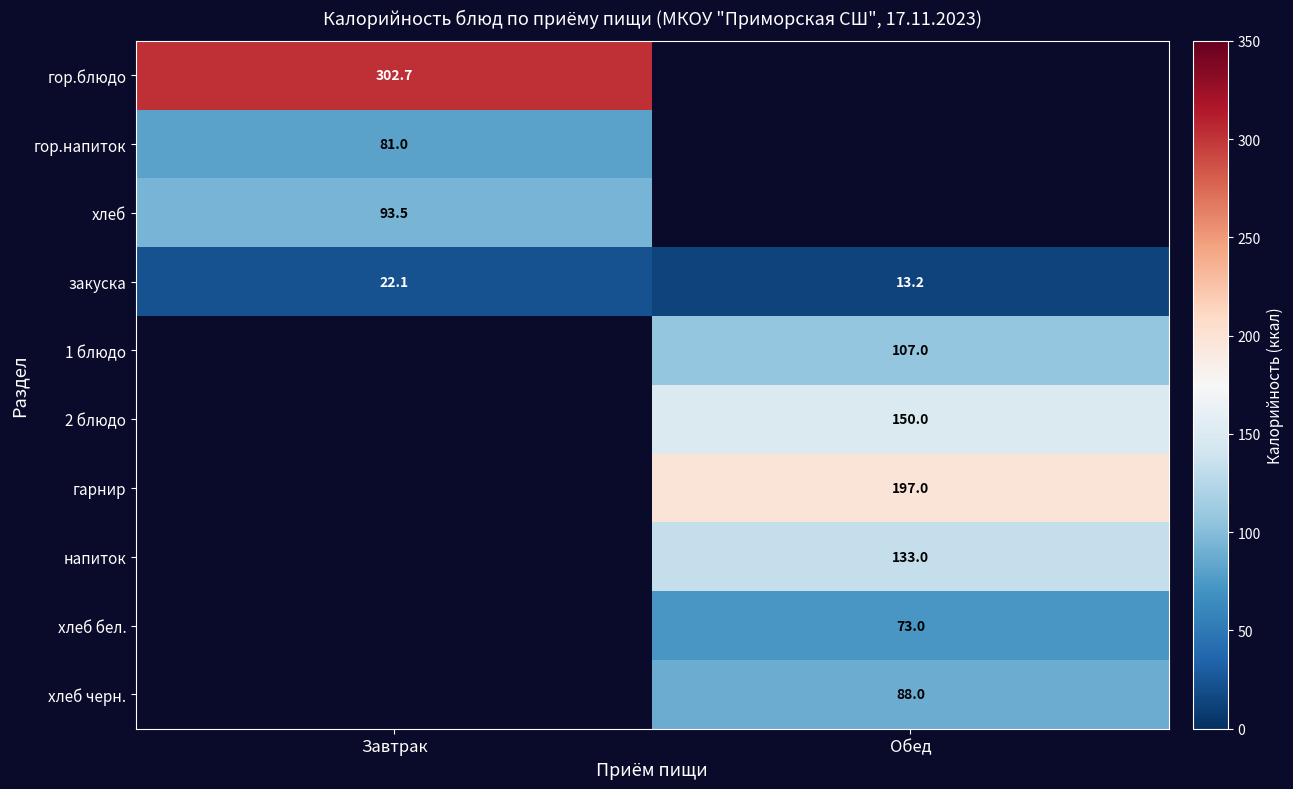

Count the number of data series in this chart.

10